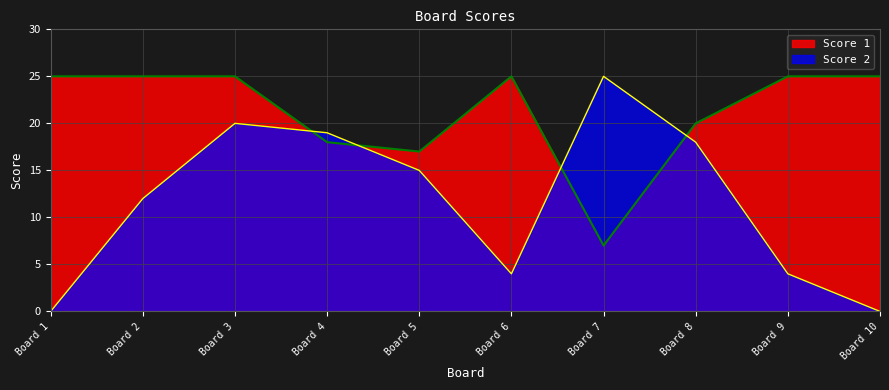

How many values in the Score 1 series are below 25?

4